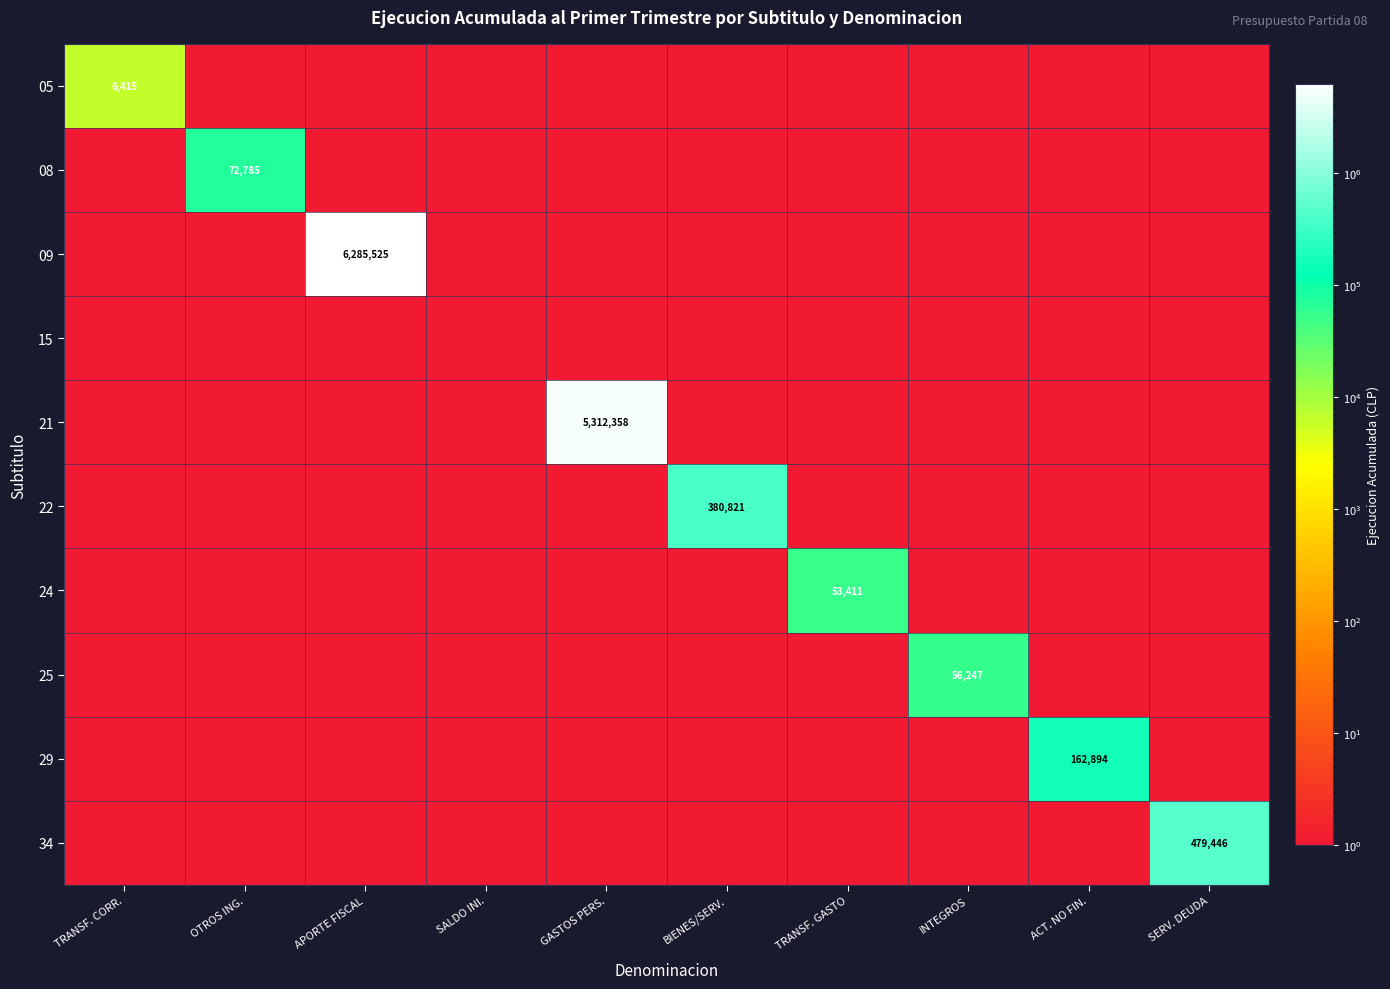

The value of 05 at TRANSF. CORR. is 6415. True or false?

True